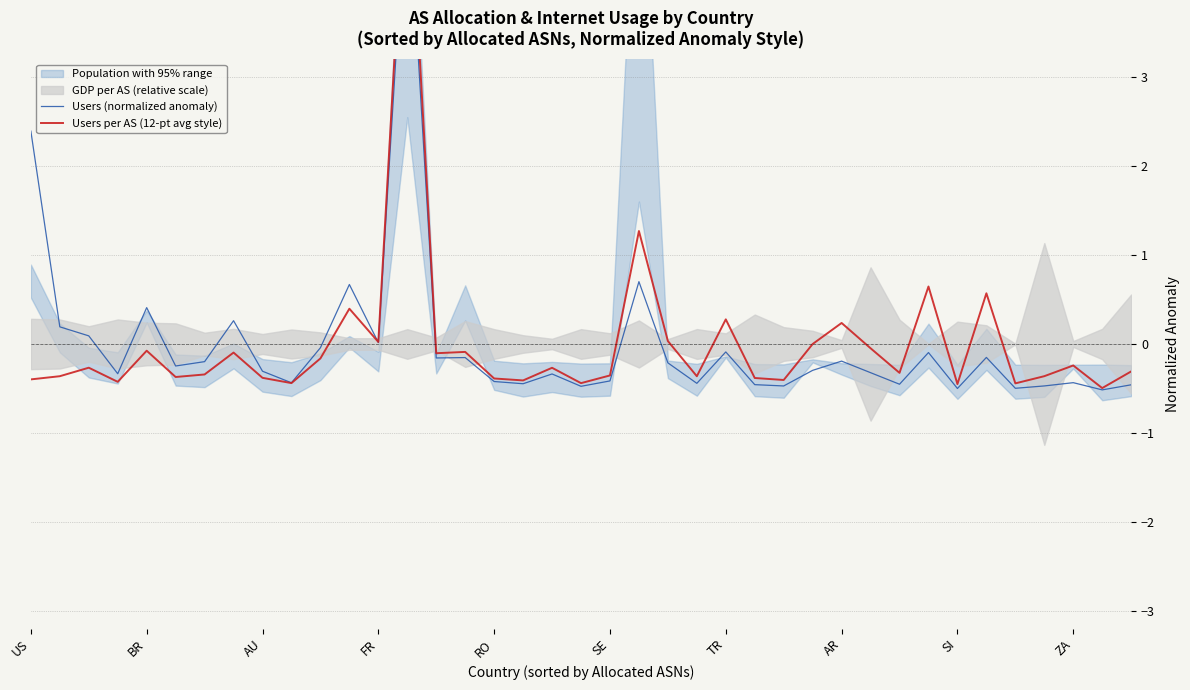

What is the maximum value for Users per AS (12-pt avg style)?

5.7